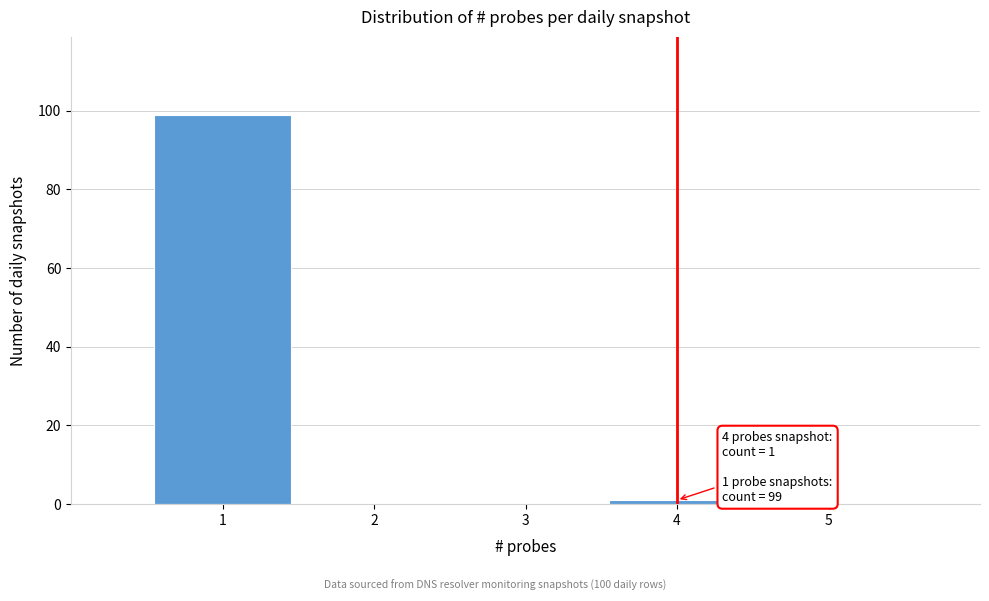

Over which range of the x-axis is the bar tallest?

0.5 to 1.5